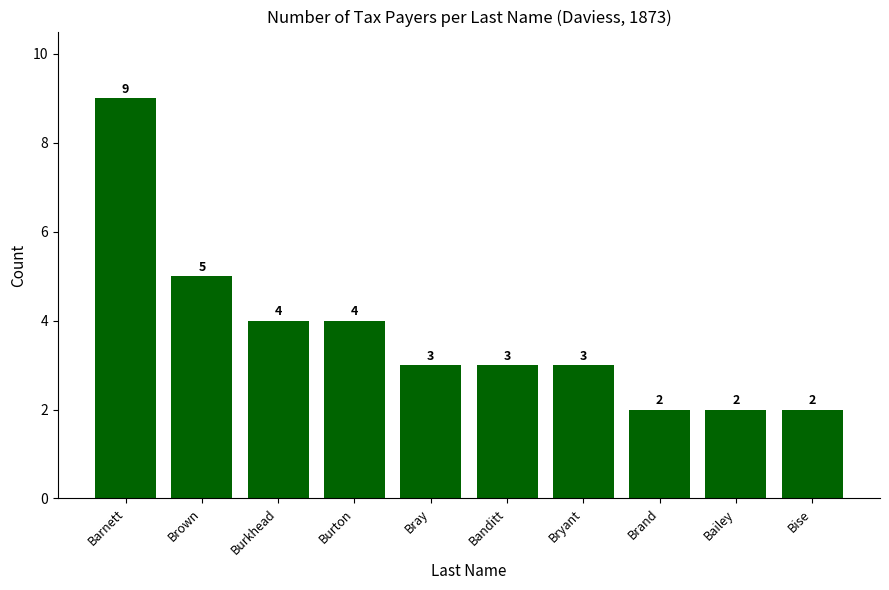

Count the values in the range 2 to 4.

8